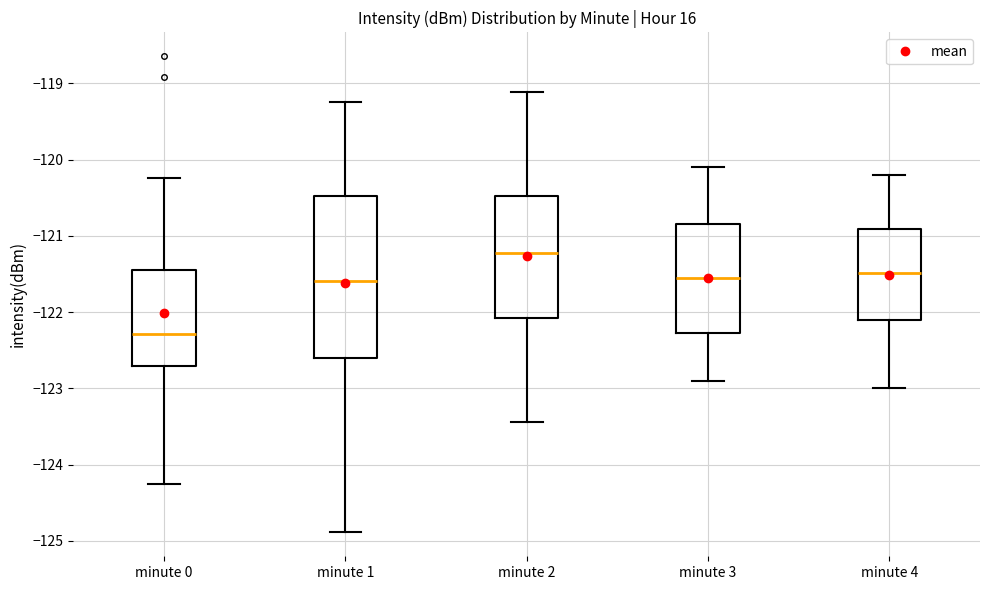

Reading left to right, transcribe this box plot: for each box, give where its median line is, the range the box spans, and where its two whiskers end, as read against the y-axis. The values are not printed on the chart, so give them approximately, as read against the axis.

minute 0: median -122.3, box -122.7 to -121.4, whiskers -124.3 to -120.2
minute 1: median -121.6, box -122.6 to -120.5, whiskers -124.9 to -119.2
minute 2: median -121.2, box -122.1 to -120.5, whiskers -123.4 to -119.1
minute 3: median -121.5, box -122.3 to -120.8, whiskers -122.9 to -120.1
minute 4: median -121.5, box -122.1 to -120.9, whiskers -123.0 to -120.2